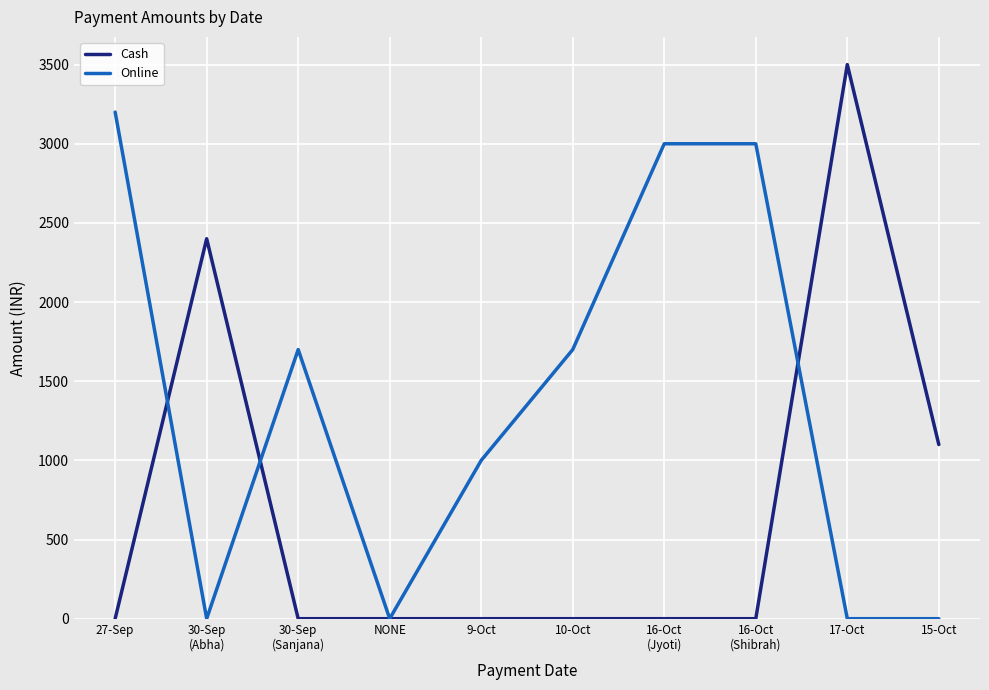

Count the number of data series in this chart.

2